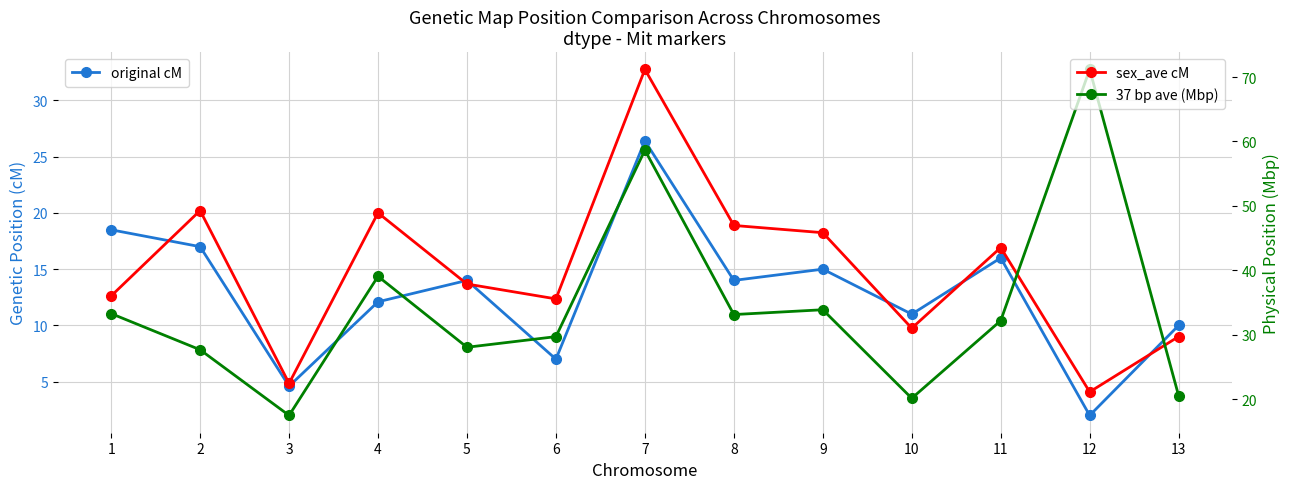

The value of sex_ave cM at 8 is 27.2. True or false?

False